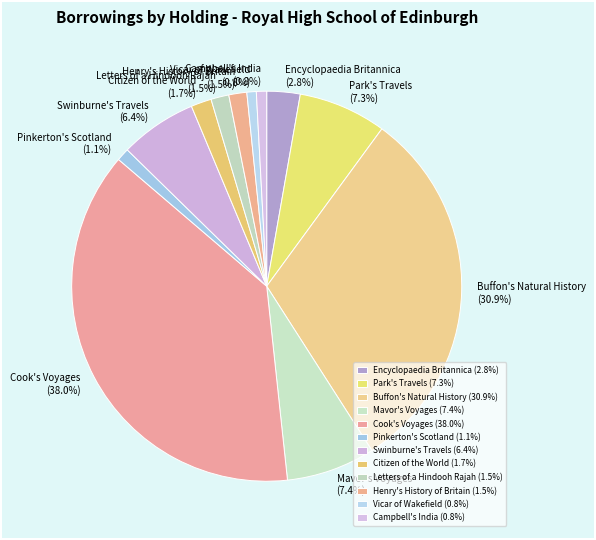

The Citizen of the World slice represents 8% of the pie. True or false?

False